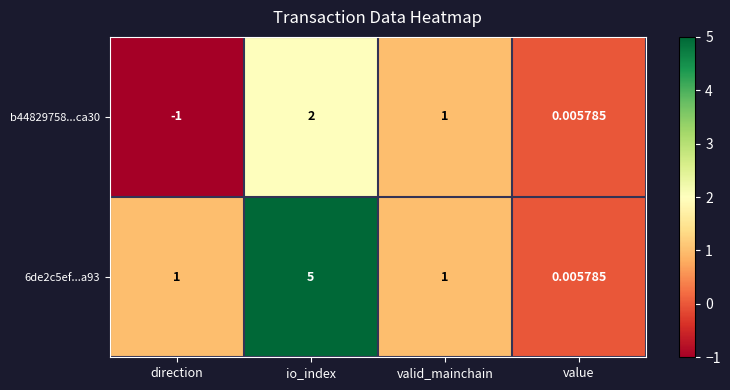

What is the total value across all series at io_index?

7.0